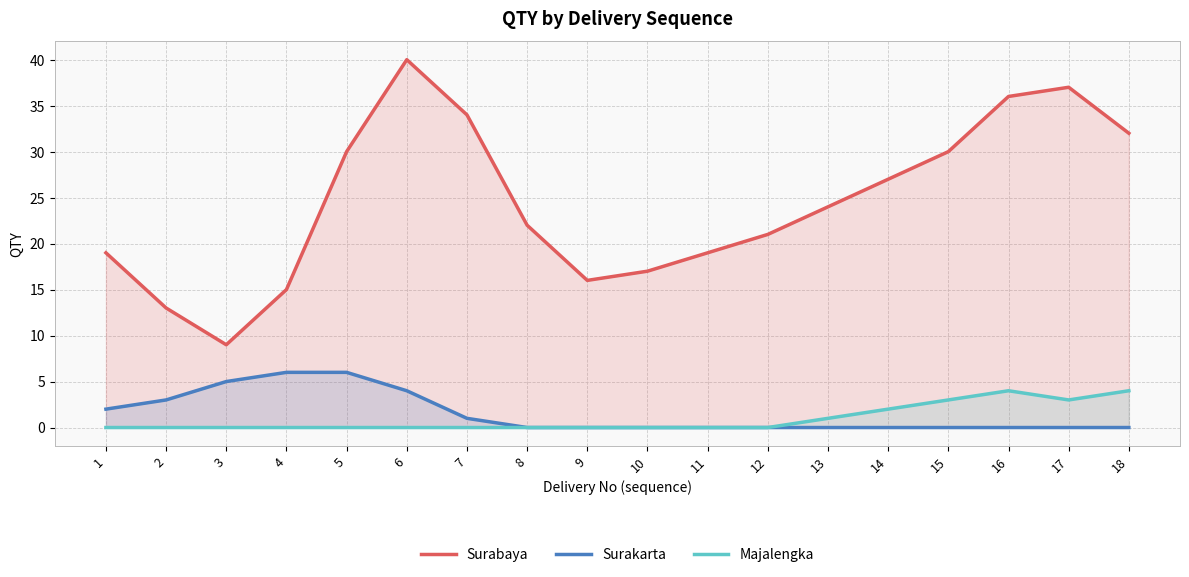

True or false: Majalengka and Surakarta cross at least once.

False